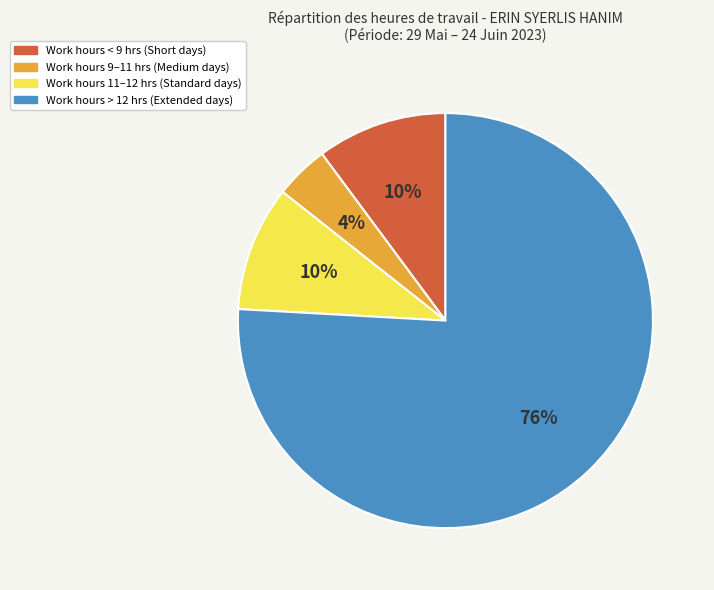

Is there a majority slice in this chart?

Yes